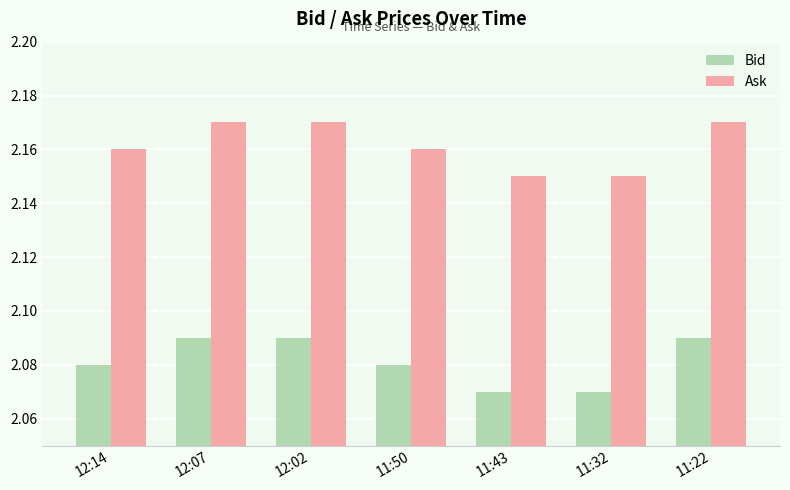

What is the sum of all Ask values?

15.1